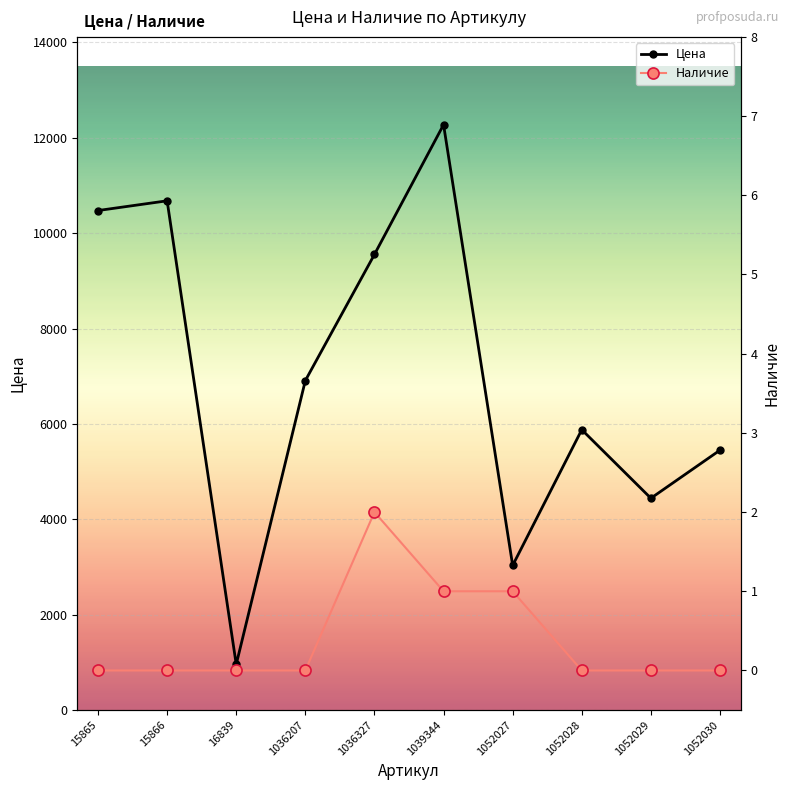

How many interior local valleys does the Цена series have?

3